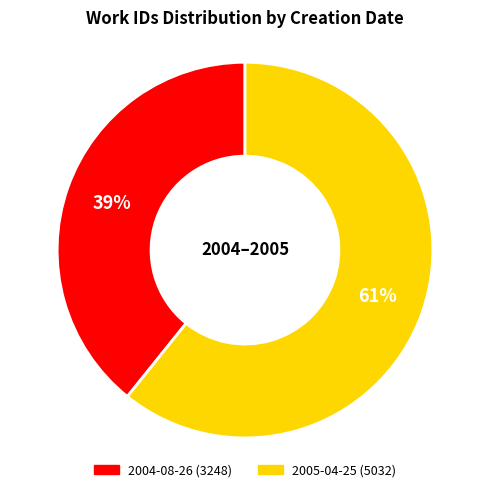

What percentage is the 2005-04-25 slice, to the nearest percent?

61%